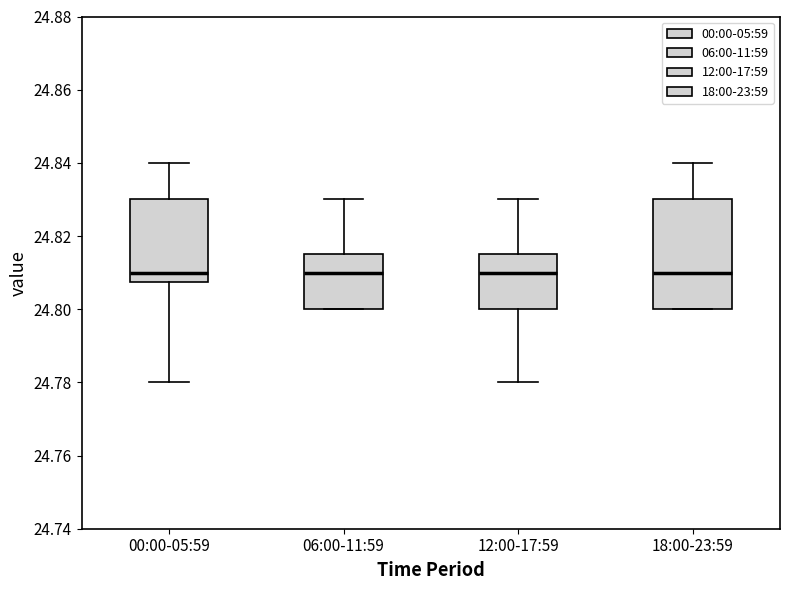

Reading left to right, transcribe this box plot: for each box, give where its median line is, the range the box spans, and where its two whiskers end, as read against the y-axis. The values are not printed on the chart, so give them approximately, as read against the axis.

00:00-05:59: median 24.810, box 24.808 to 24.830, whiskers 24.780 to 24.840
06:00-11:59: median 24.810, box 24.800 to 24.816, whiskers 24.800 to 24.830
12:00-17:59: median 24.810, box 24.800 to 24.816, whiskers 24.780 to 24.830
18:00-23:59: median 24.810, box 24.800 to 24.830, whiskers 24.800 to 24.840